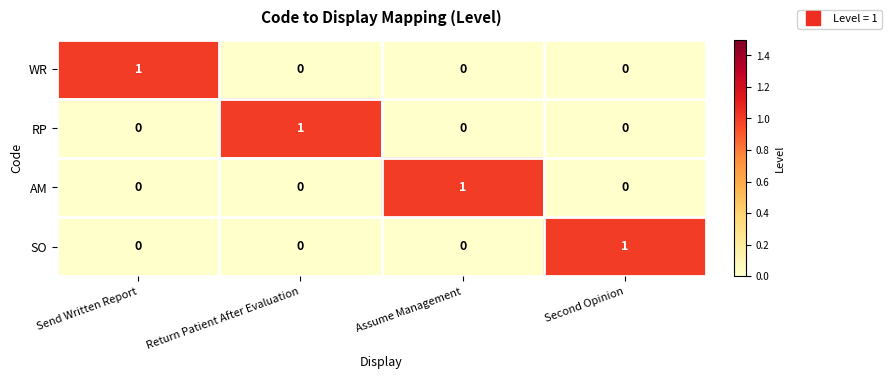

Reading left to right, extract all data points from this chart.

WR: 1	0	0	0
RP: 0	1	0	0
AM: 0	0	1	0
SO: 0	0	0	1